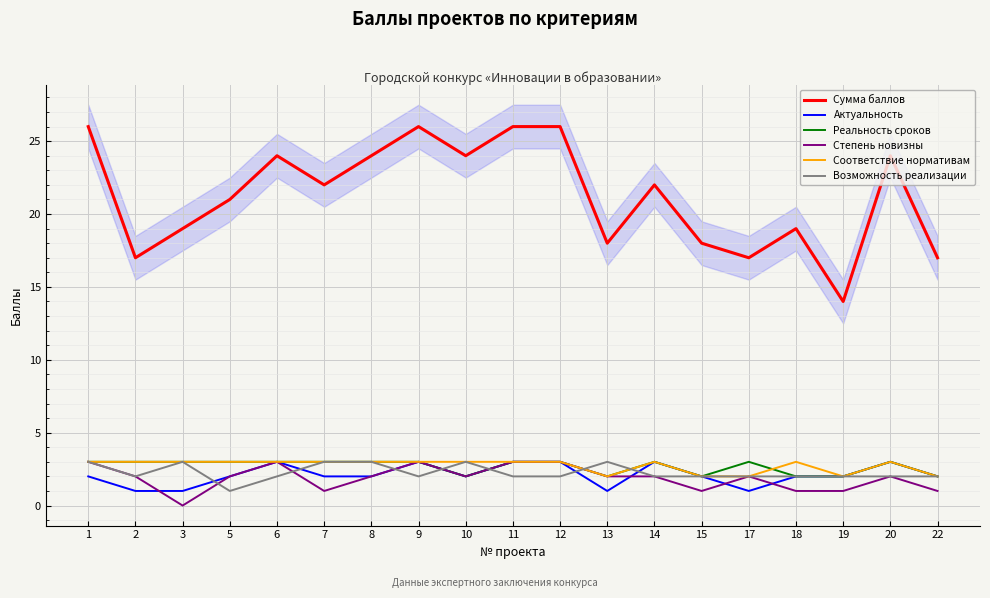

The value of Возможность реализации at 10 is 3. True or false?

True